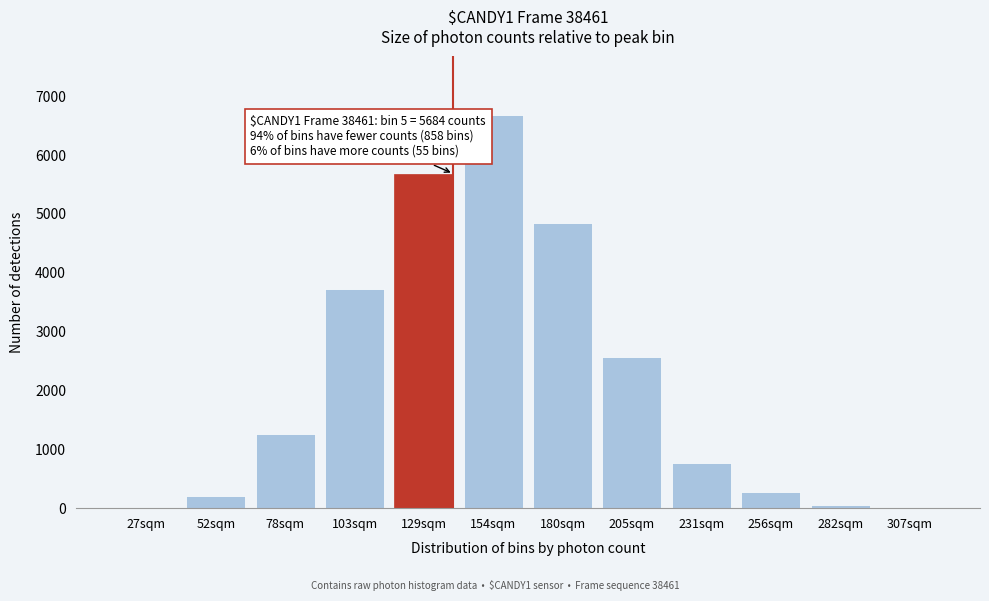

Is it true that the value at 205sqm is 4164?

False